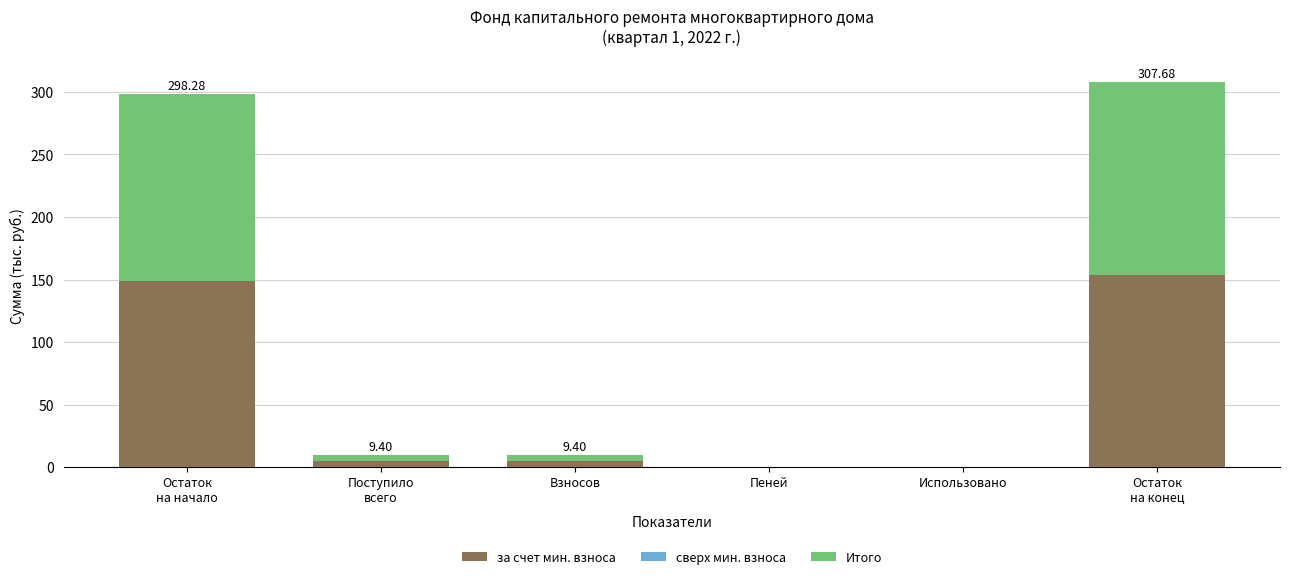

What is the sum of all за счет мин. взноса values?

312.4